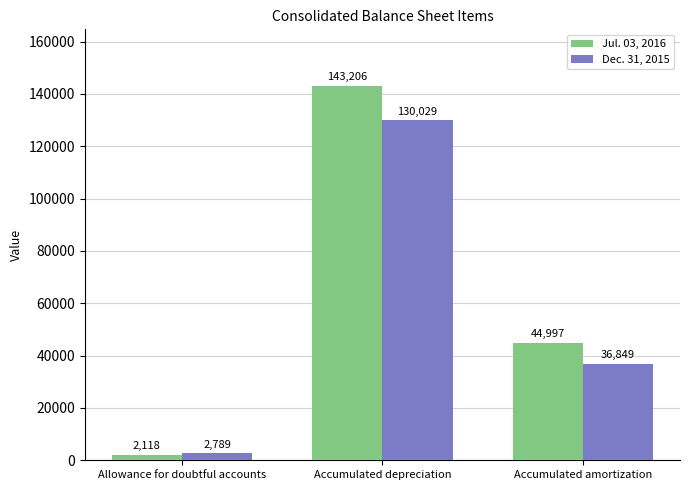

Is it true that Jul. 03, 2016 equals 2118 at Allowance for doubtful accounts?

True